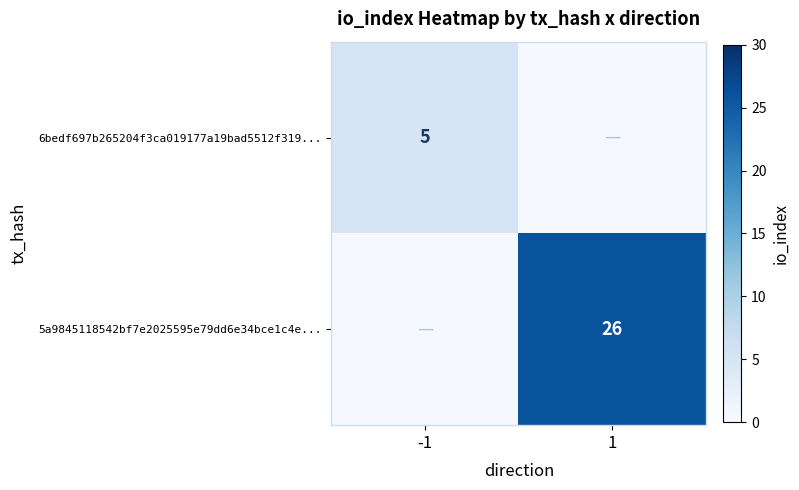

Is it true that 6bedf697b265204f3ca019177a19bad5512f319... equals 9 at -1?

False